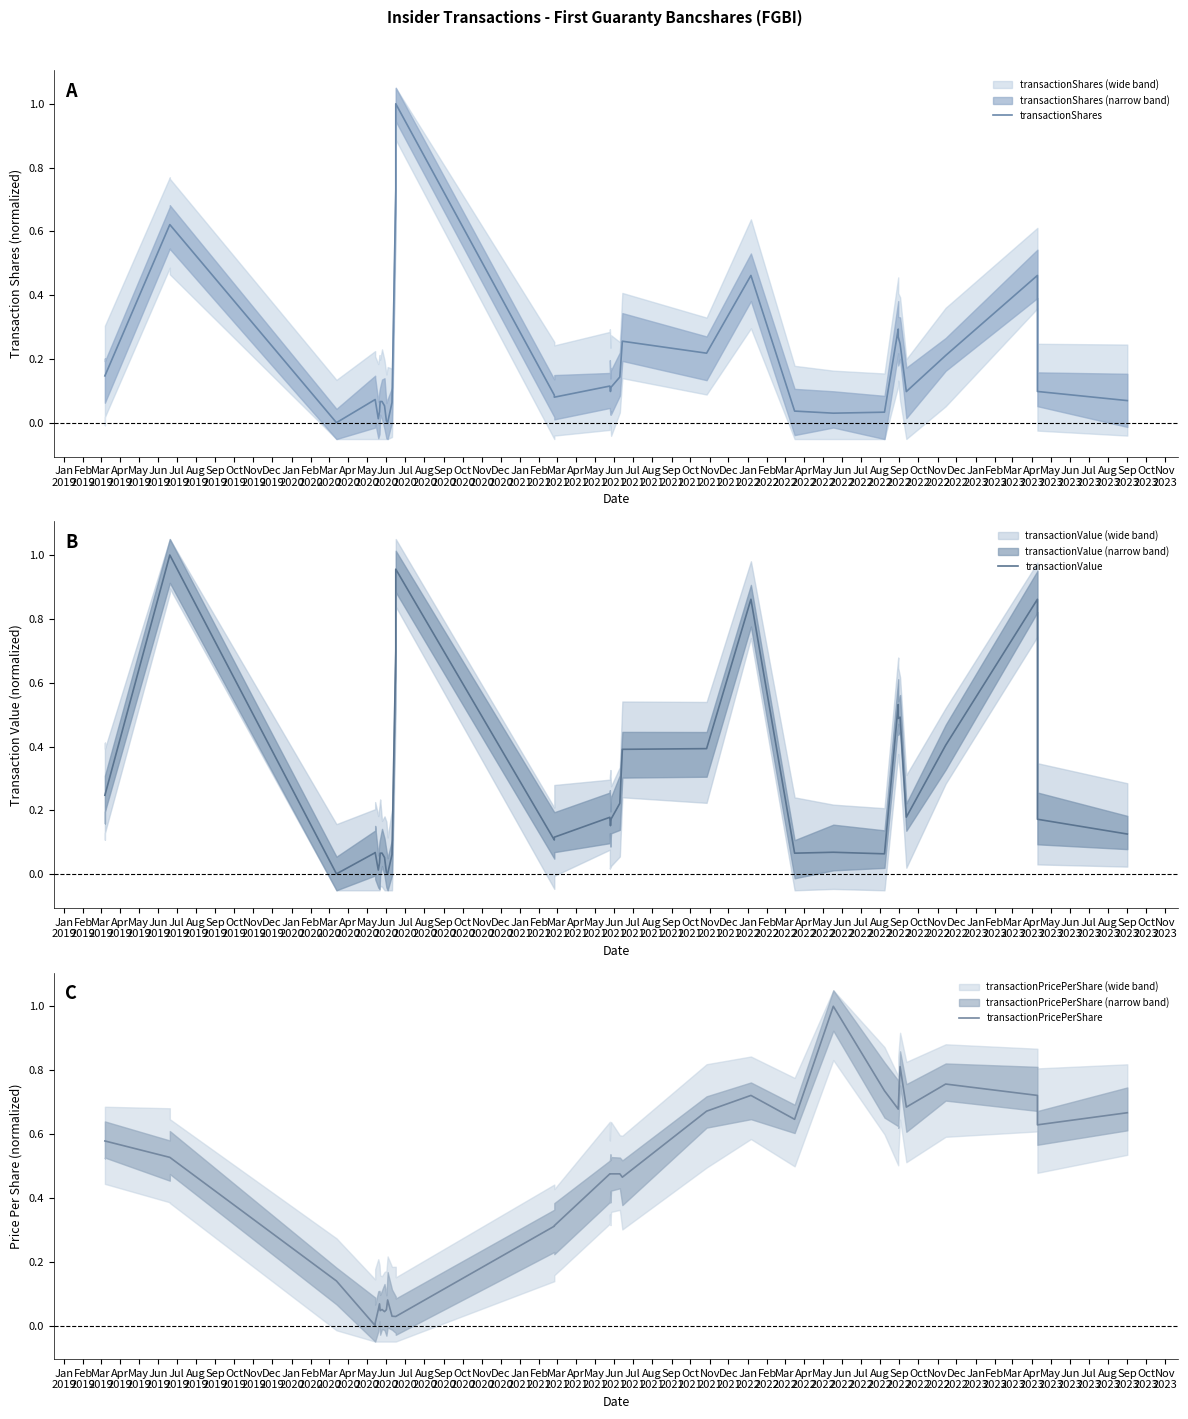

List the series in order of their peak value, highest first.

transactionShares, transactionValue, transactionPricePerShare